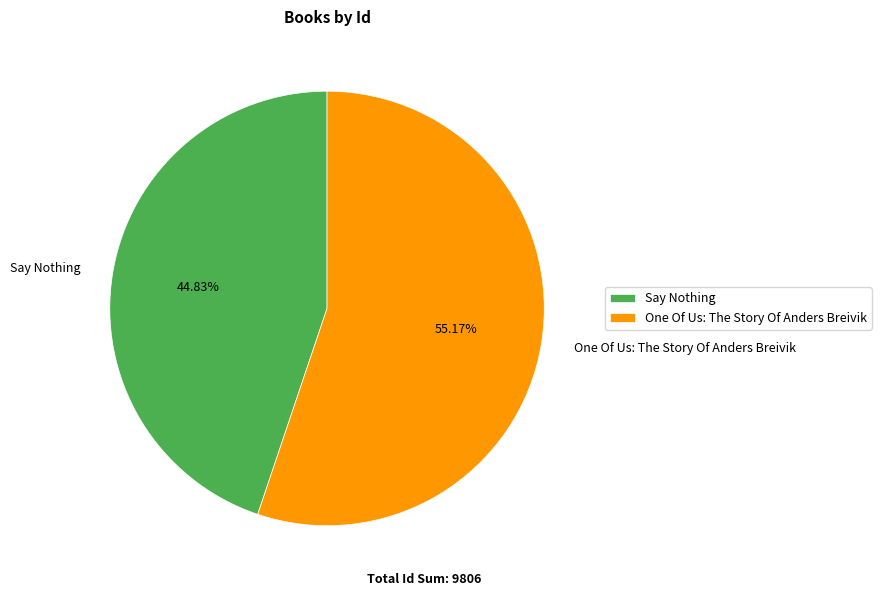

Does any single category account for the majority?

Yes